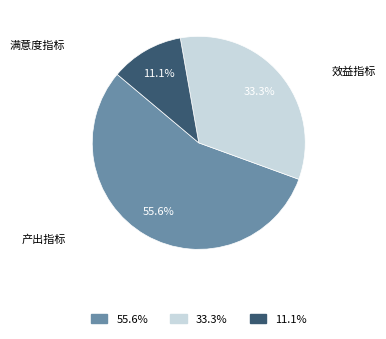

Does any single category account for the majority?

Yes